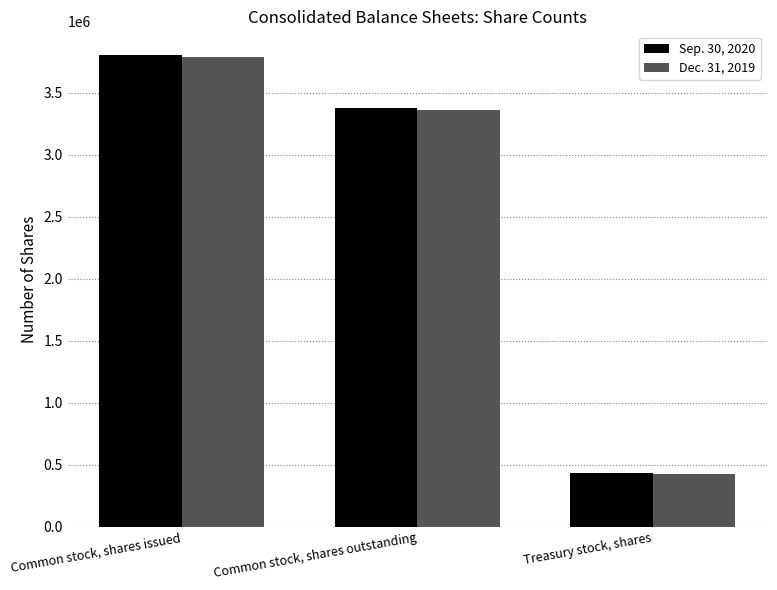

The Dec. 31, 2019 series shows 3791283 at Common stock, shares issued. True or false?

True